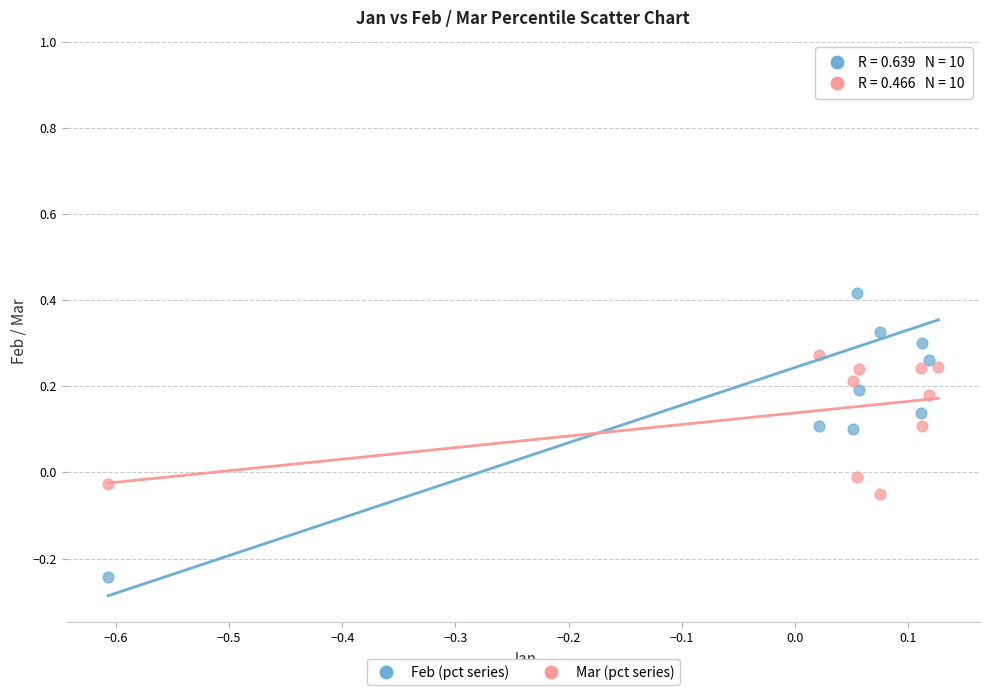

What is the X range (max minus min) for the scatter plot?

0.7